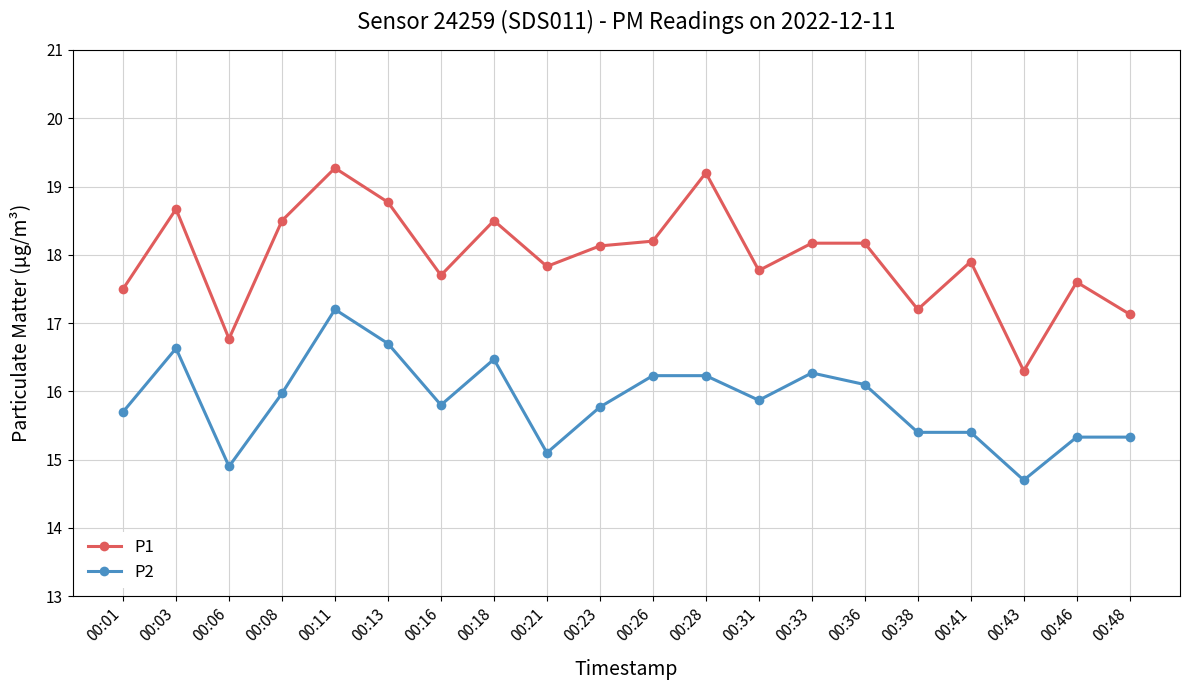

What is the average value of the P2 series?

15.9